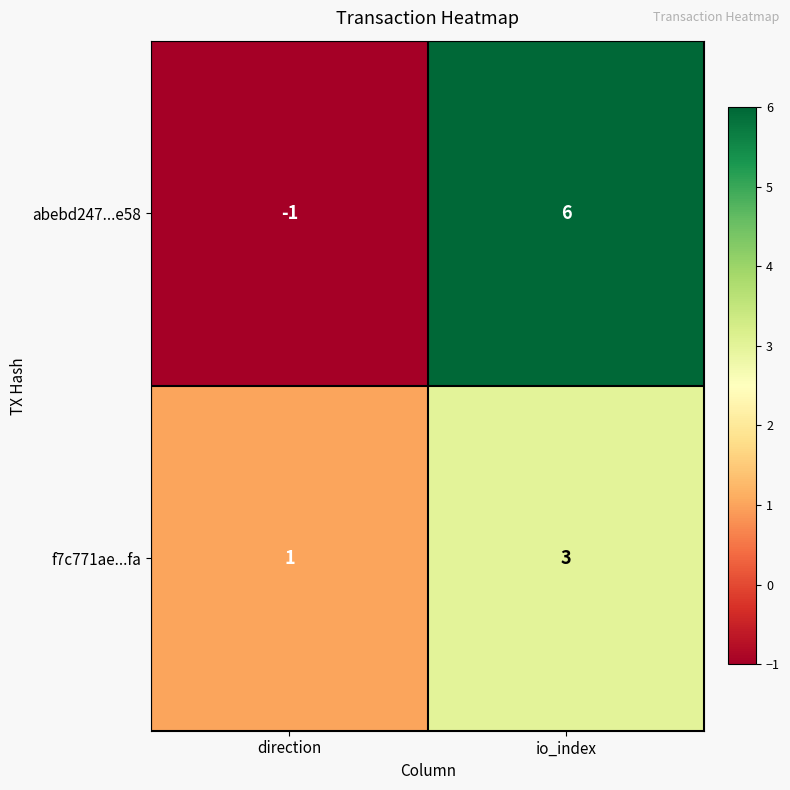

Which series has the widest spread of values?

abebd247...e58